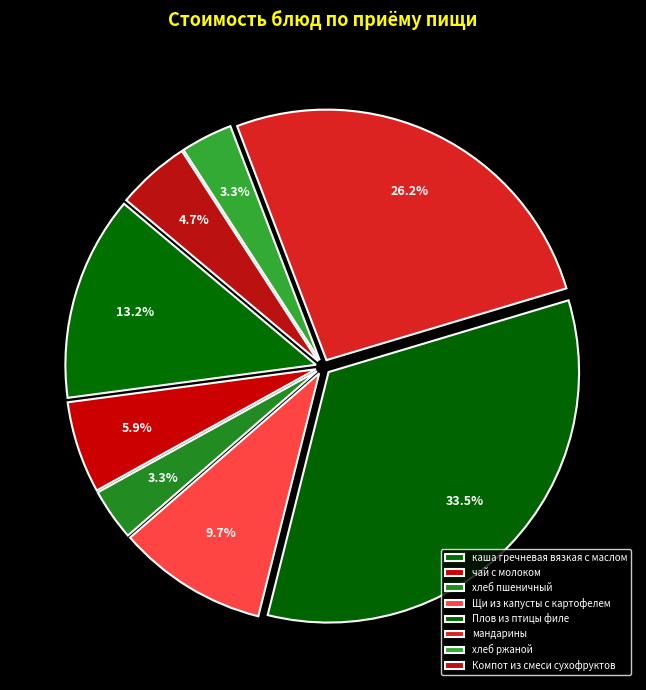

How many slices are in this pie chart?

8